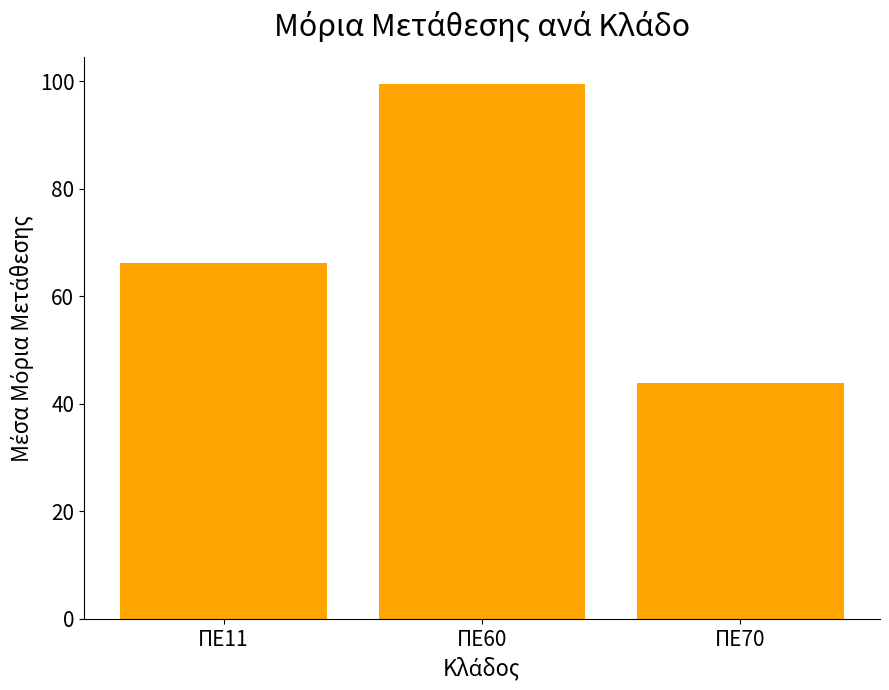

Is it true that the value at ΠΕ60 is 99.6?

True